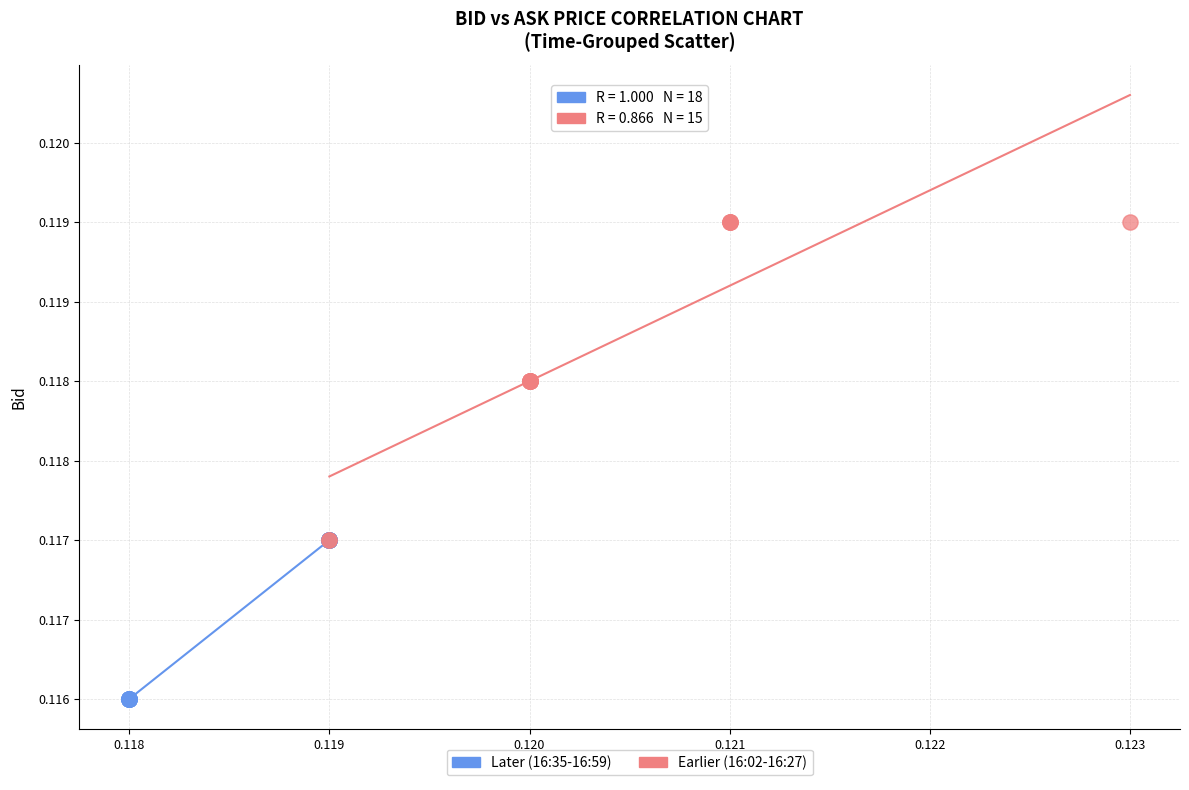

Which series contains the lowest Y value?

Later (16:35-16:59)